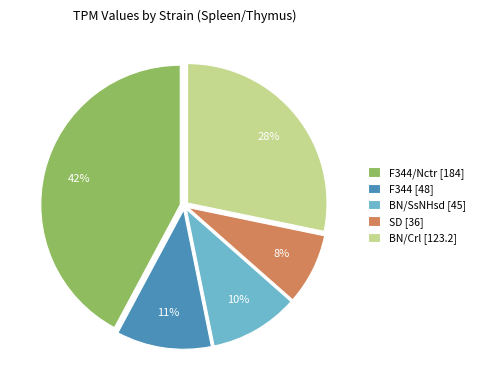

How many segments does this pie chart have?

5